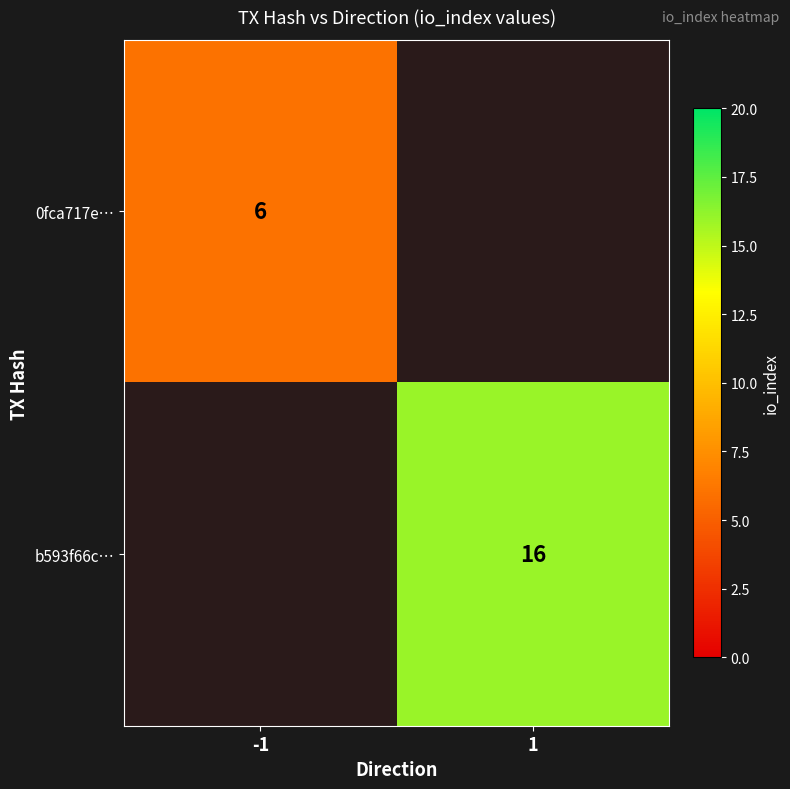

Which has a higher value, -1 or 1?

1